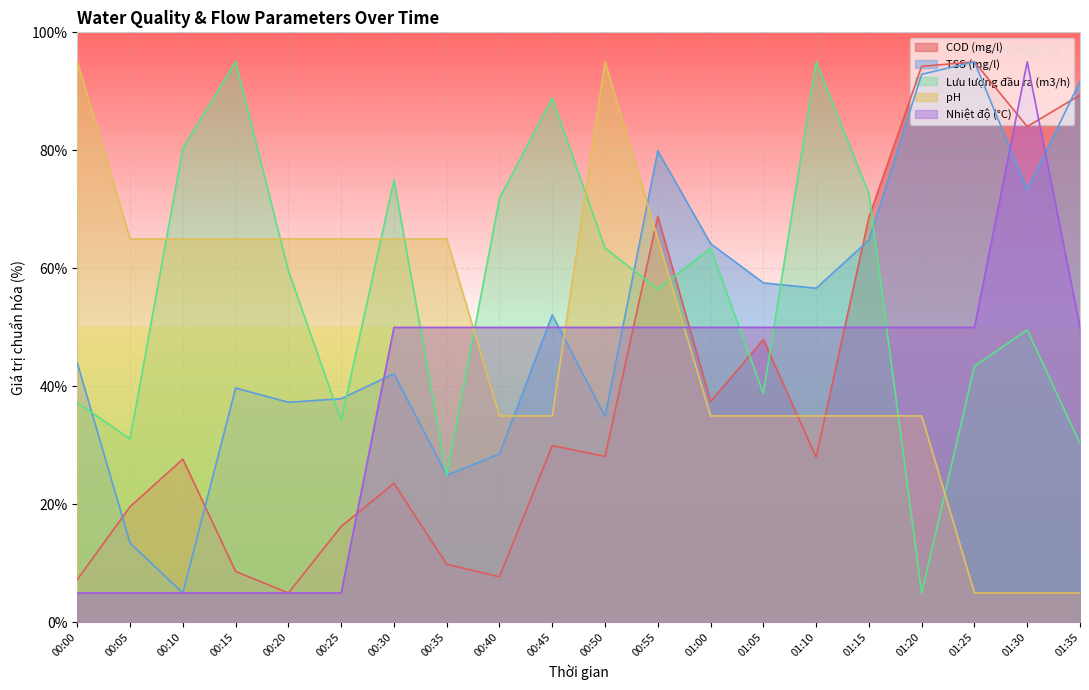

List the labels in order of Nhiệt độ (°C) value, largest first.

01:30, 00:30, 00:35, 00:40, 00:45, 00:50, 00:55, 01:00, 01:05, 01:10, 01:15, 01:20, 01:25, 01:35, 00:00, 00:05, 00:10, 00:15, 00:20, 00:25